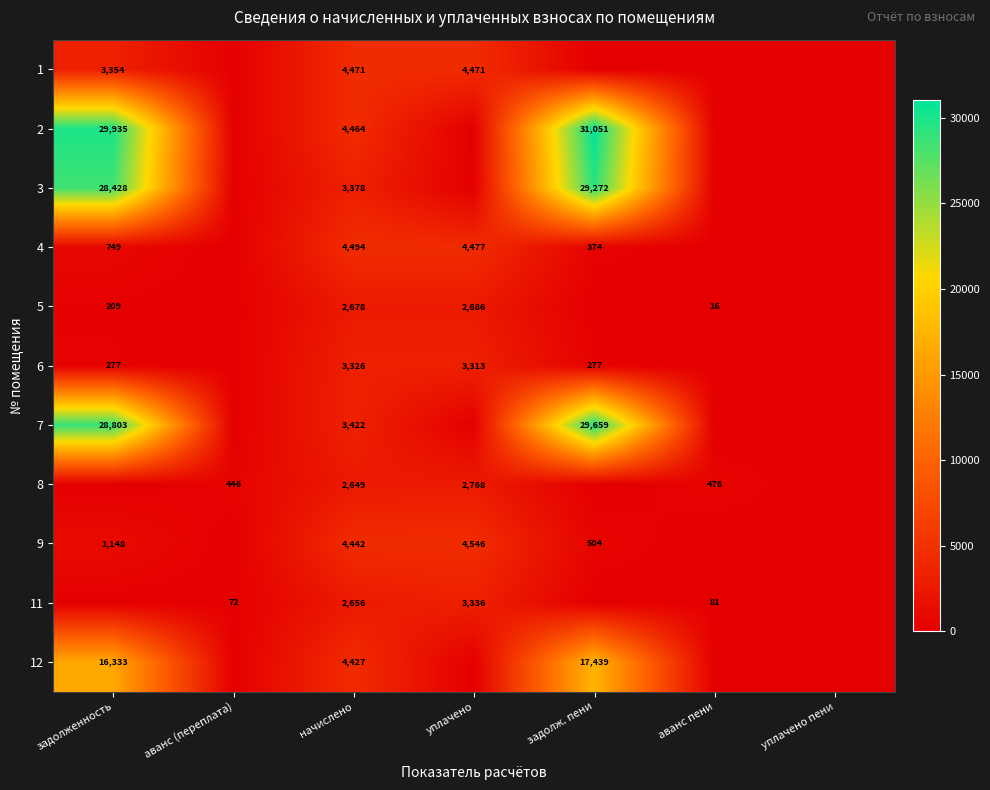

The value of 2 at начислено is 4464. True or false?

True